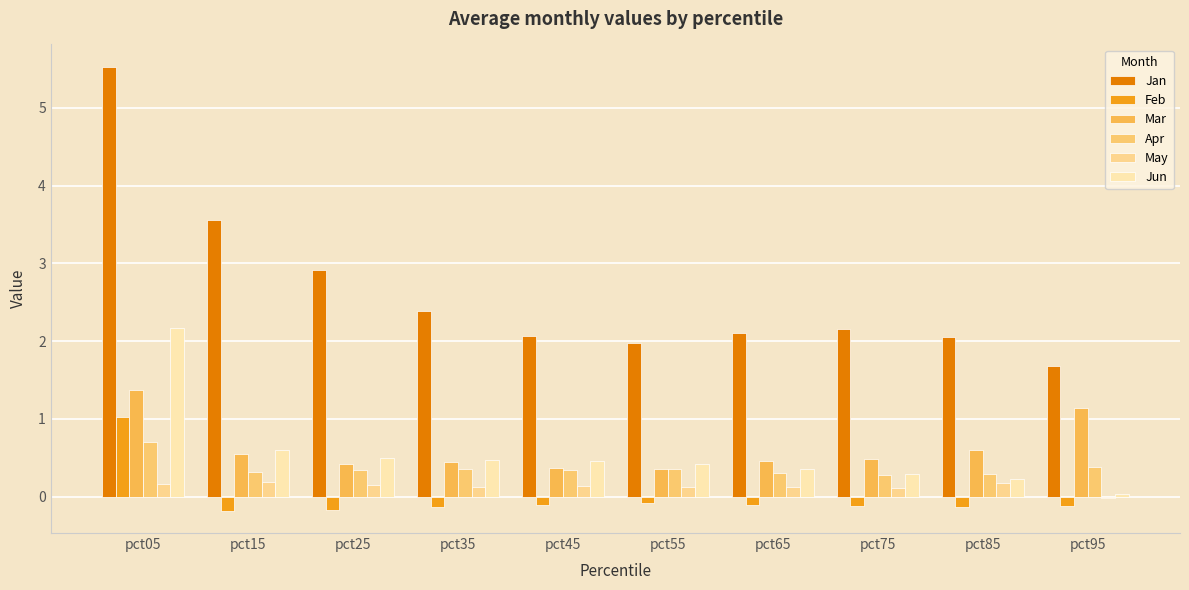

What is the difference between the second highest and second lowest values in the Jan series?

1.6